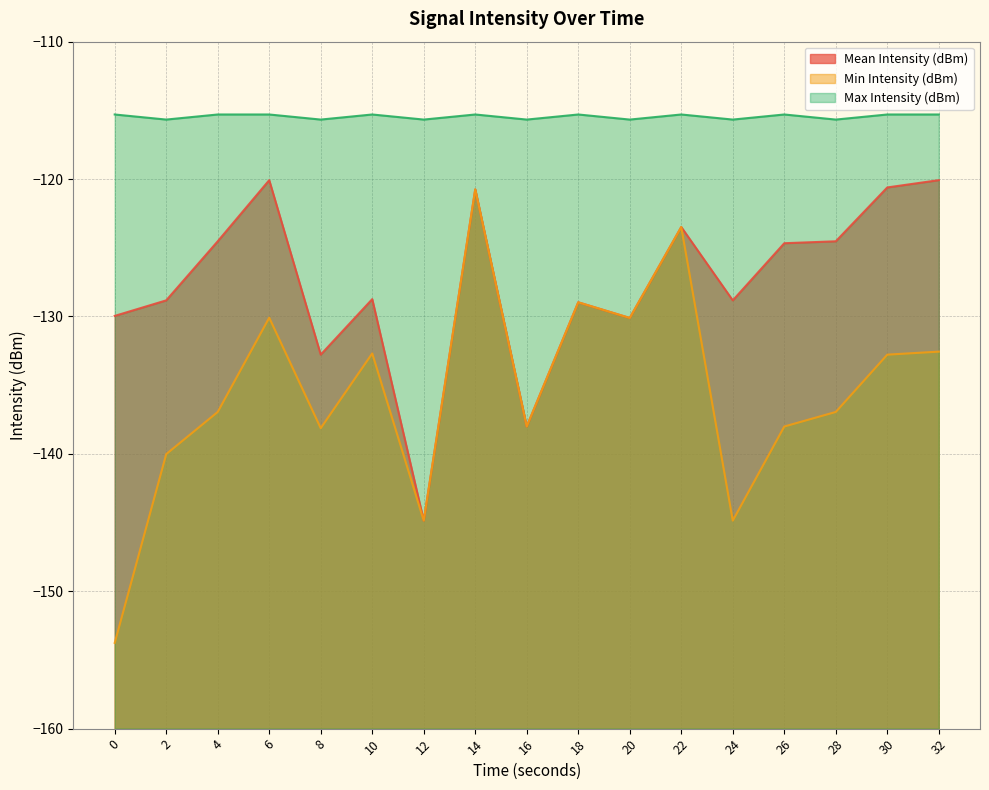

What is the total value across all series at 20?

-375.9